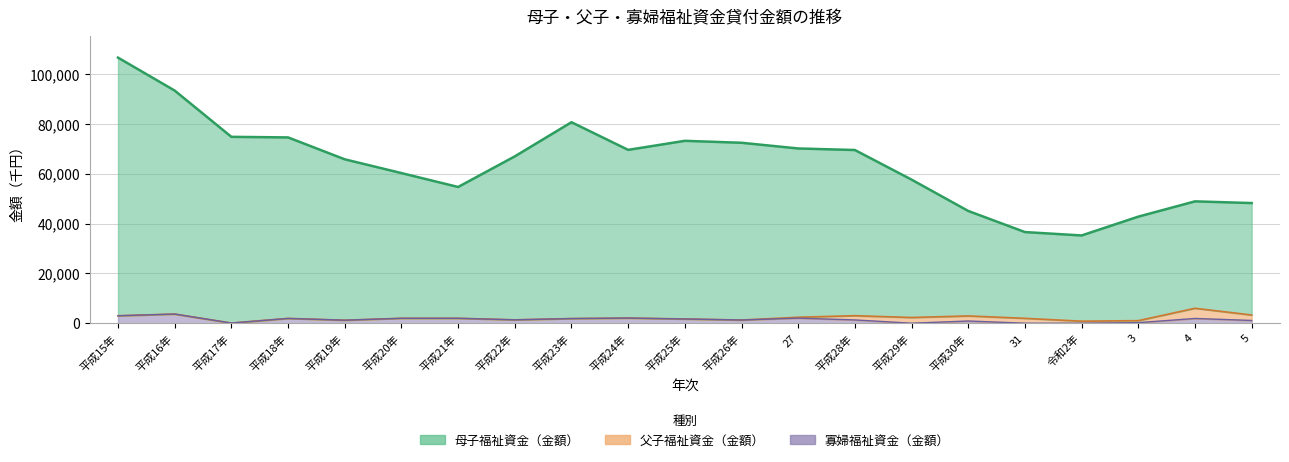

The 母子福祉資金（金額） series shows 69568 at 平成24年. True or false?

True